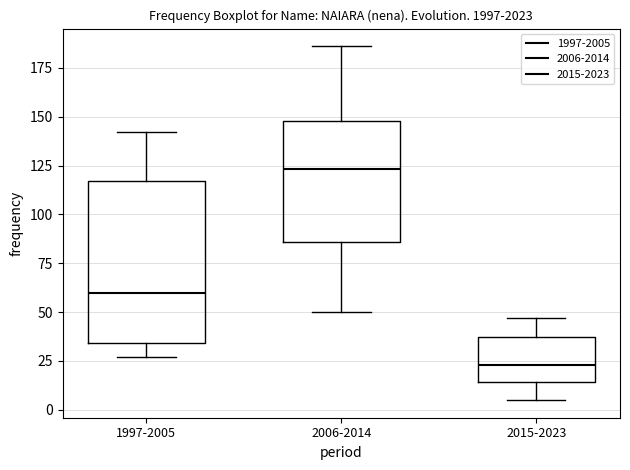

Comparing the boxes themselves (not the whiskers), which one is the tallest?

1997-2005